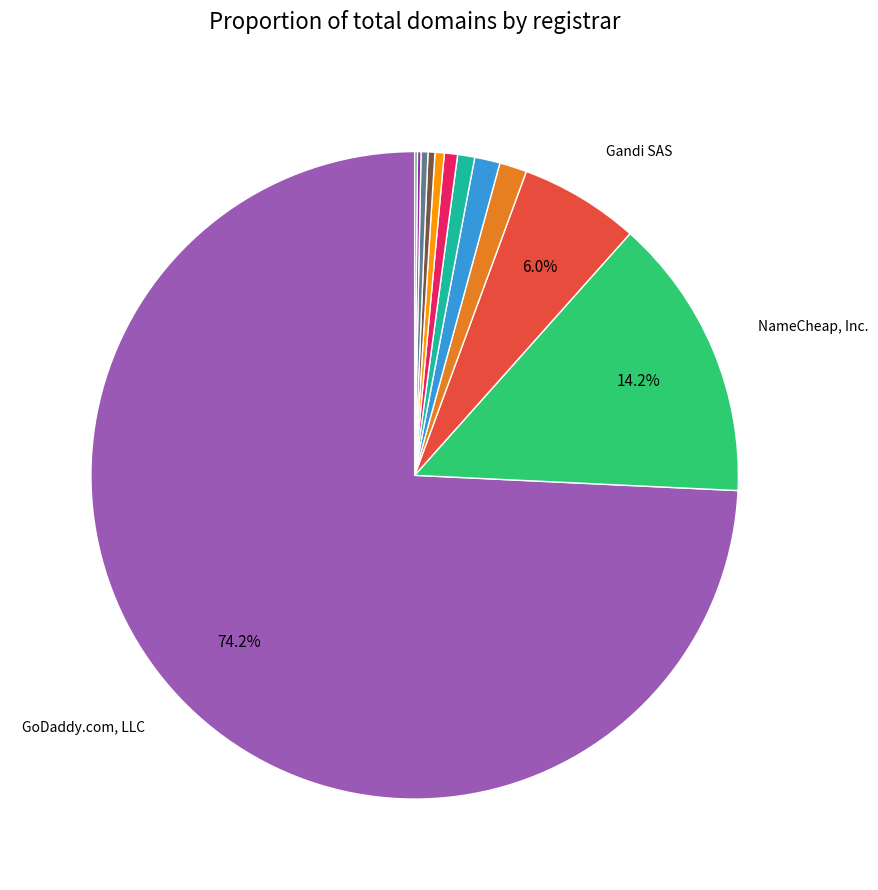

Is there a majority slice in this chart?

Yes